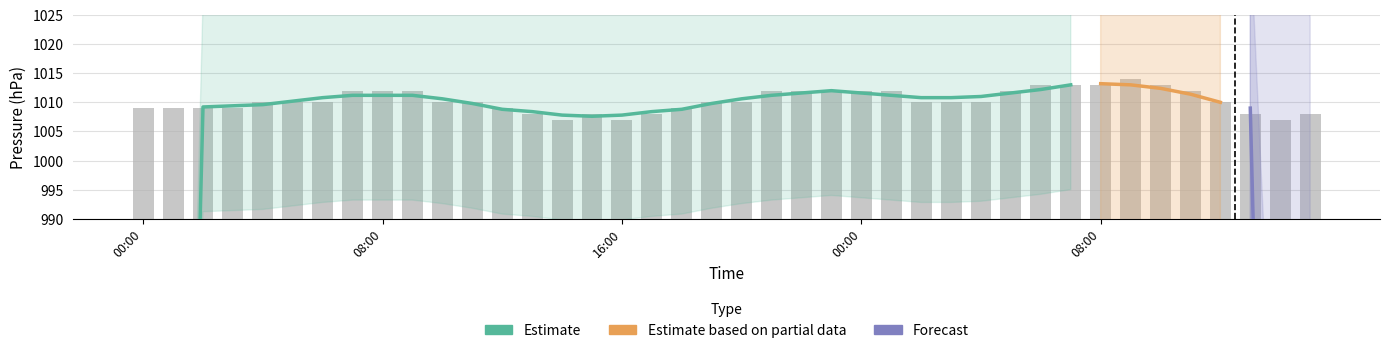

What is the smallest value displayed?

1007